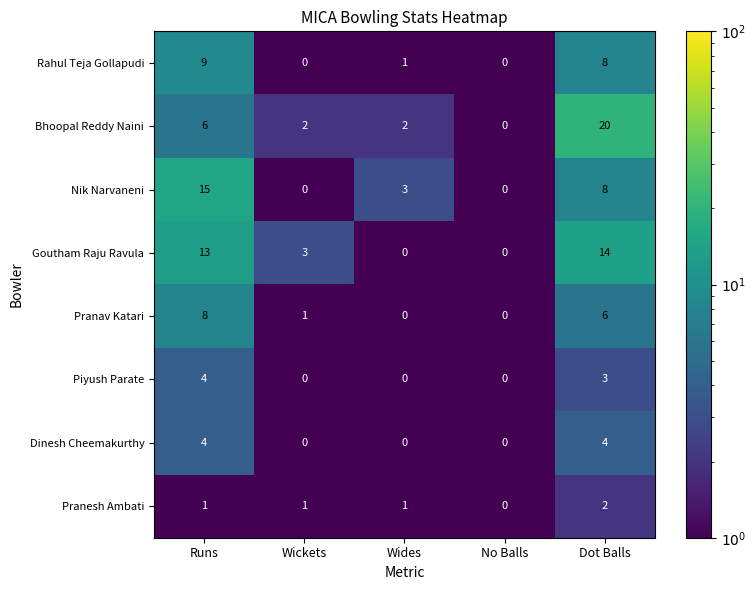

True or false: Piyush Parate has a value of 2 at Runs.

False